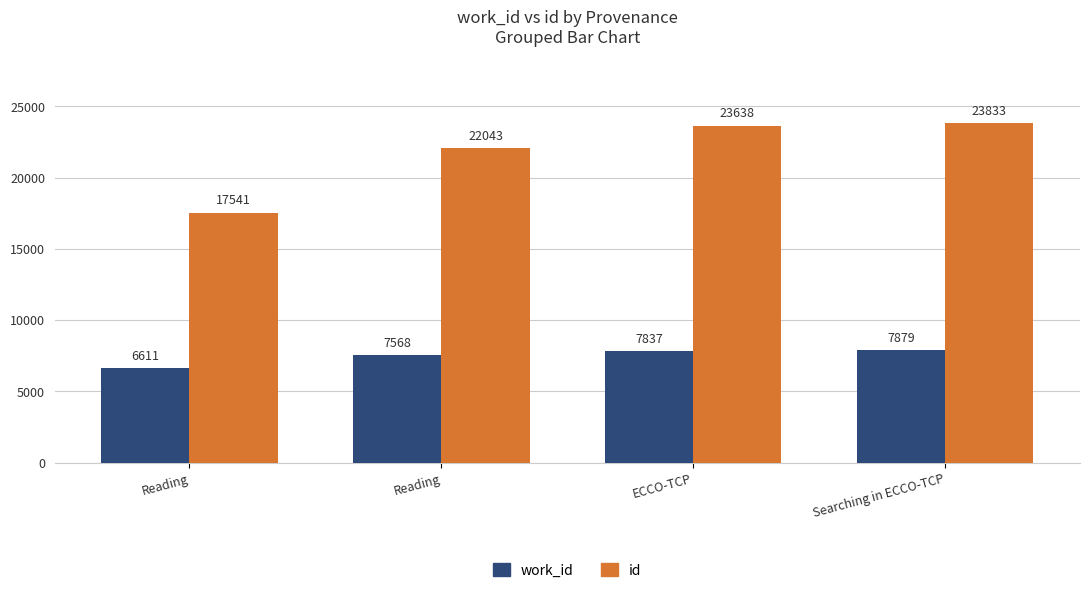

How many bars are there in each group?

2